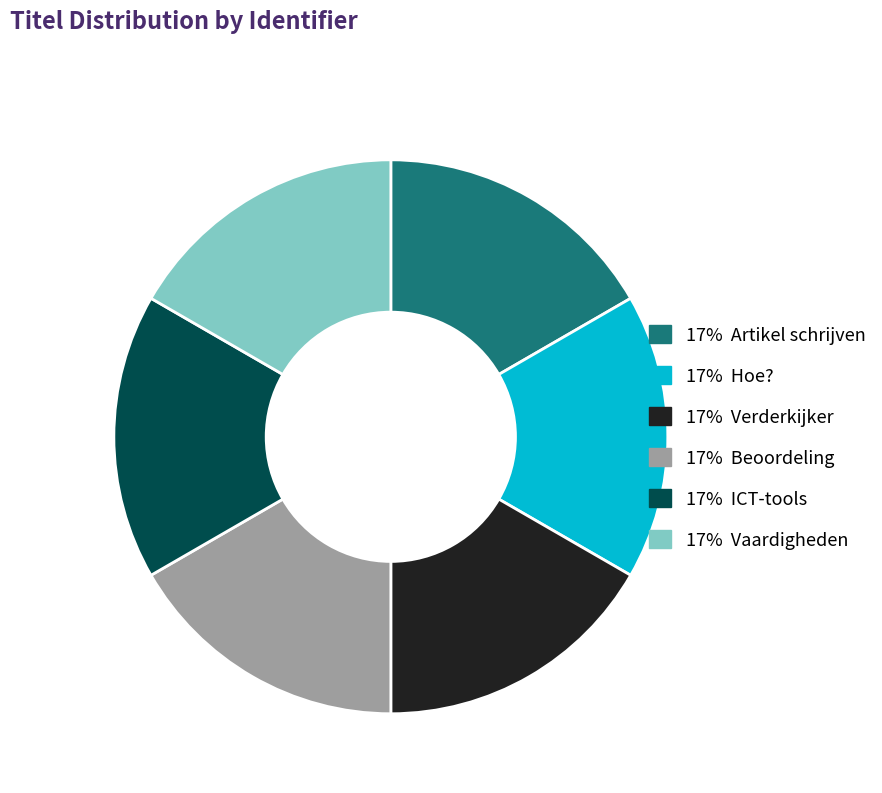

Is there a majority slice in this chart?

No